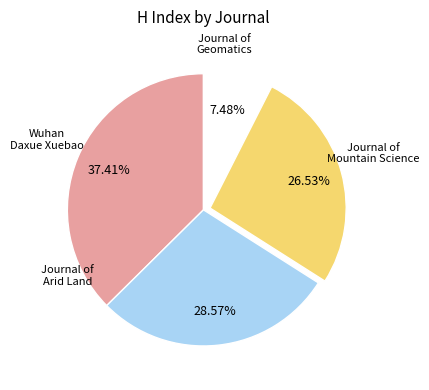

Is there a majority slice in this chart?

No